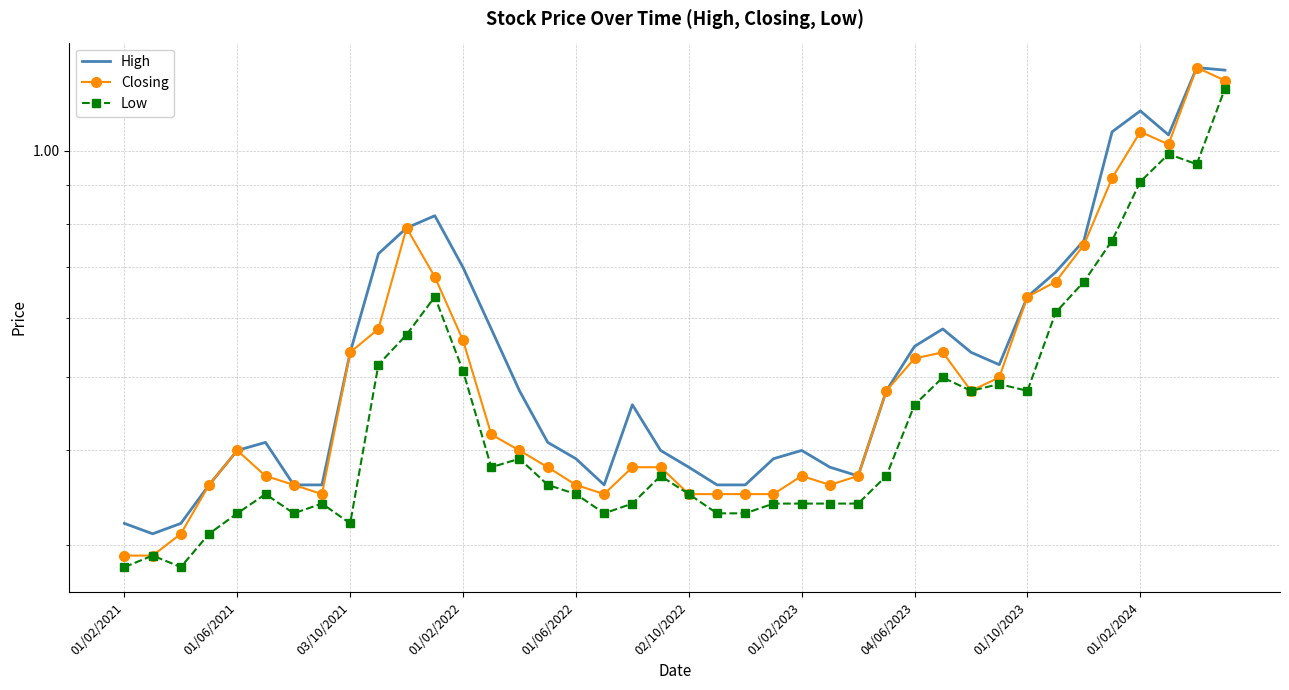

Which series has the widest spread of values?

Closing